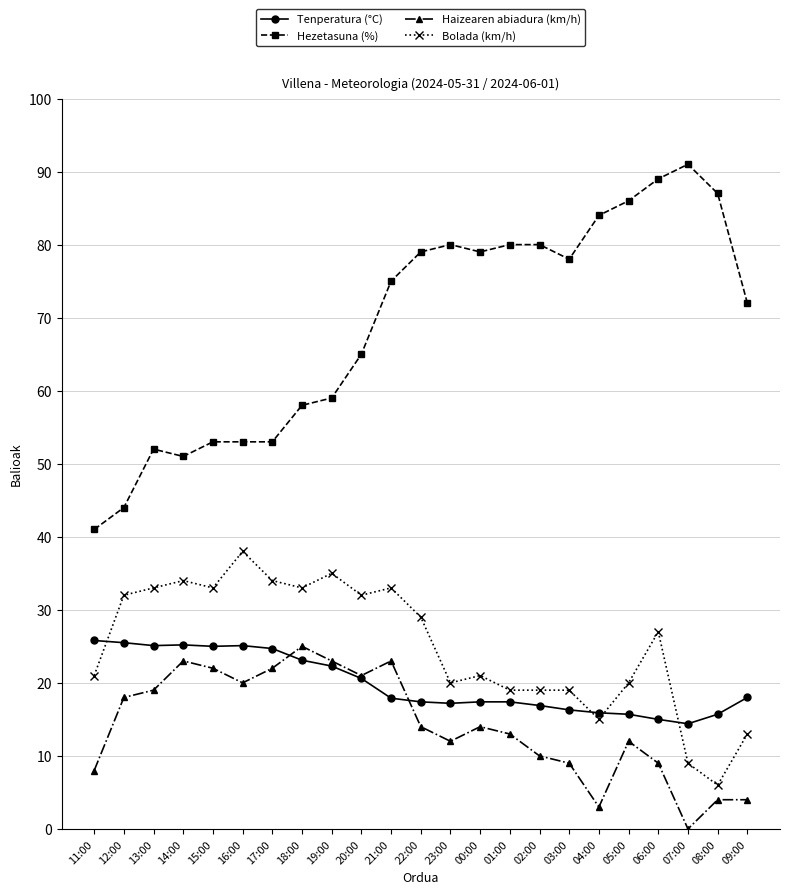

What is the difference between the Haizearen abiadura (km/h) values at 04:00 and 17:00?

19.0